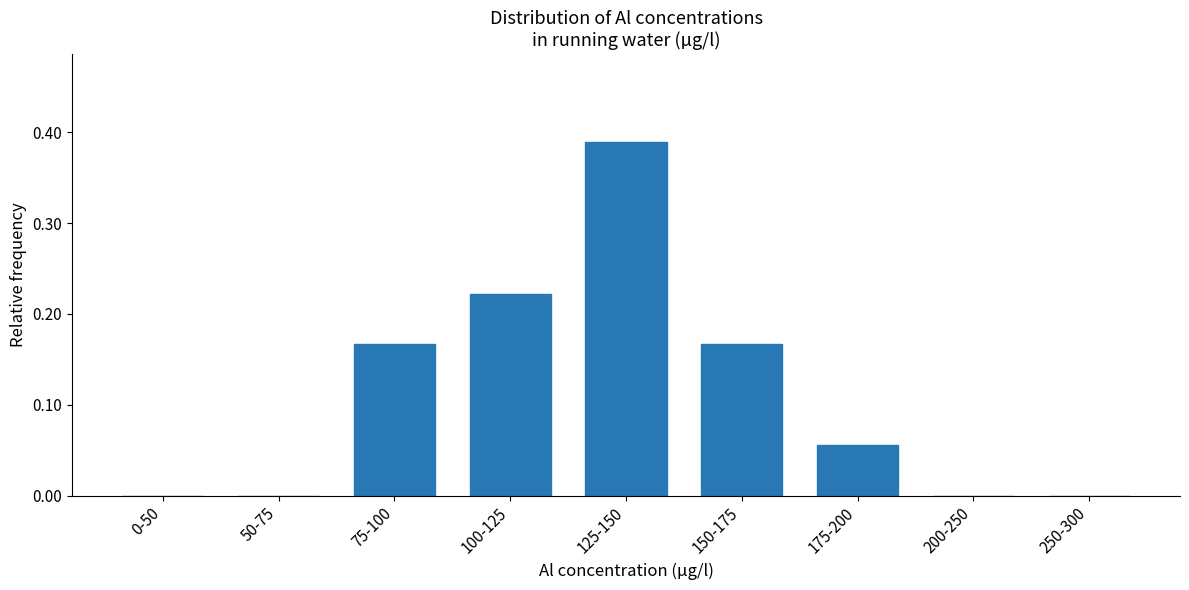

What is the sum of all values?

1.0